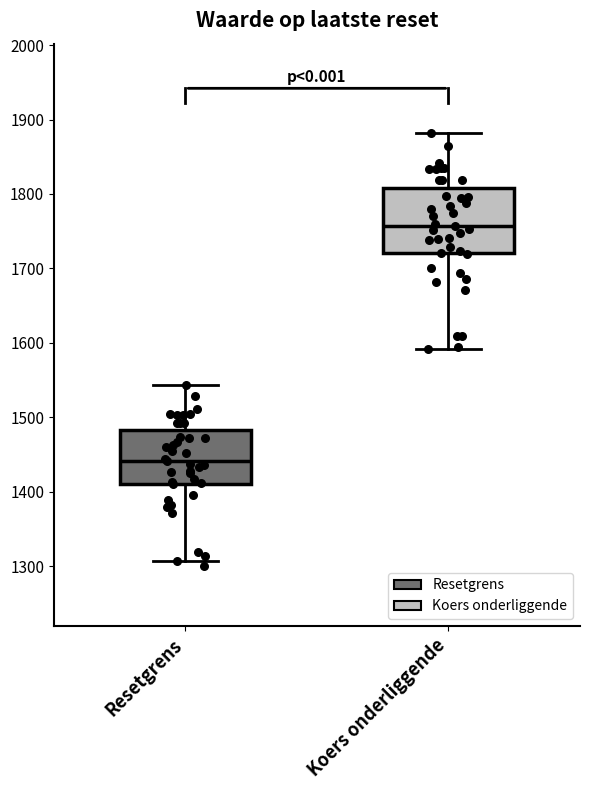

Reading left to right, transcribe this box plot: for each box, give where its median line is, the range the box spans, and where its two whiskers end, as read against the y-axis. The values are not printed on the chart, so give them approximately, as read against the axis.

Resetgrens: median 1440, box 1410 to 1480, whiskers 1310 to 1540
Koers onderliggende: median 1760, box 1720 to 1810, whiskers 1590 to 1880